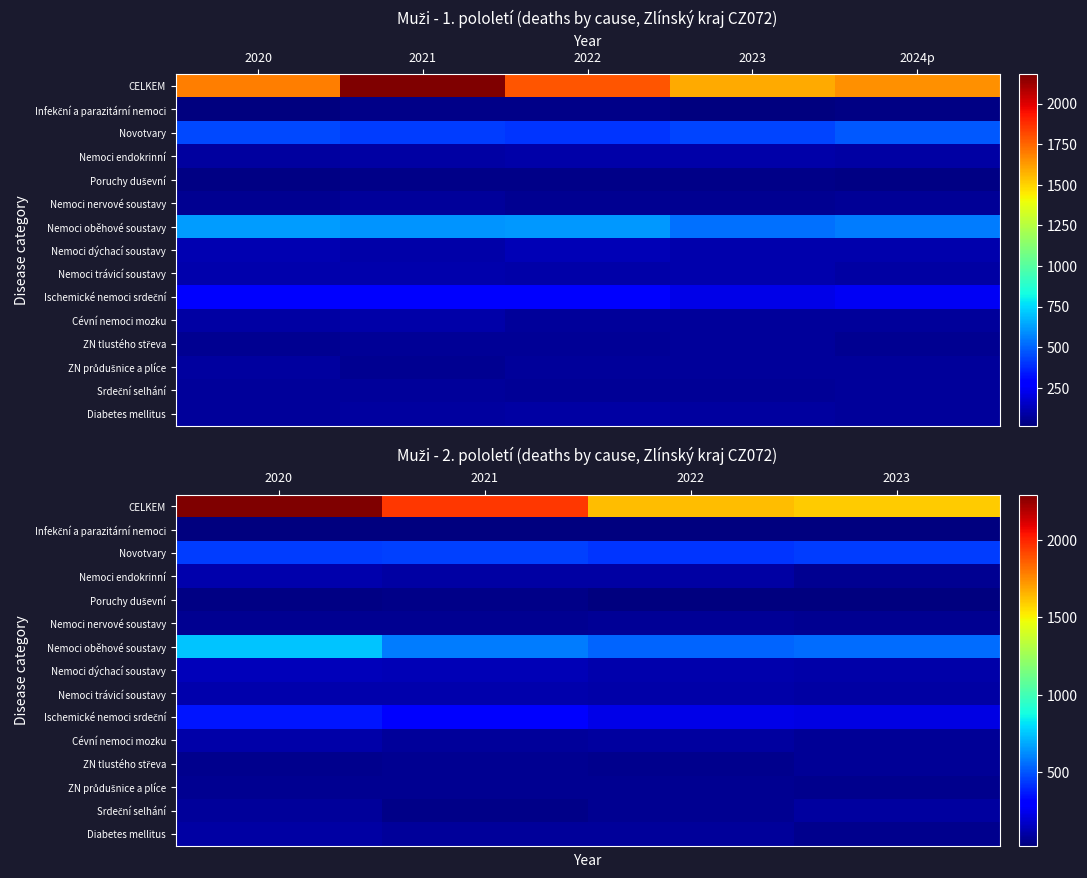

Which series has the largest range (max minus min)?

CELKEM